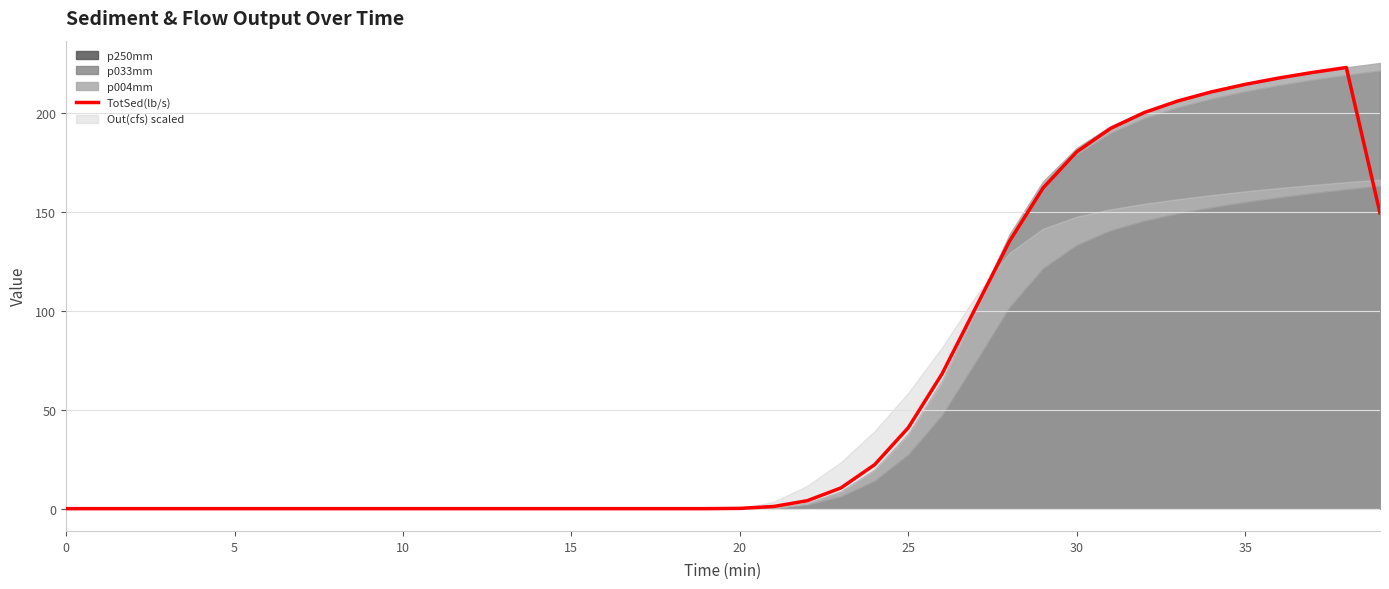

What is the maximum value for TotSed(lb/s)?

222.8